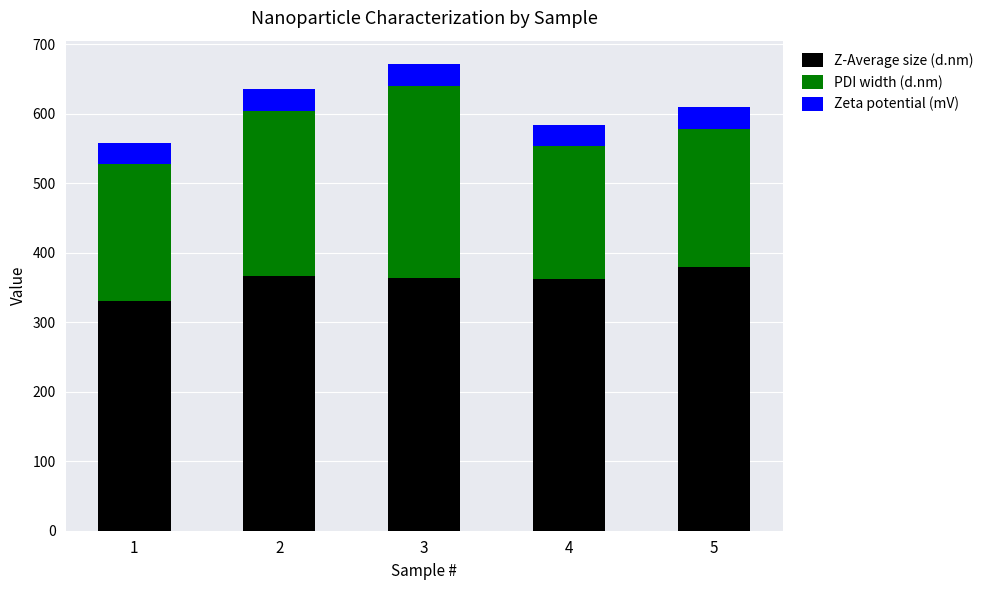

How many bars are there in total?

5